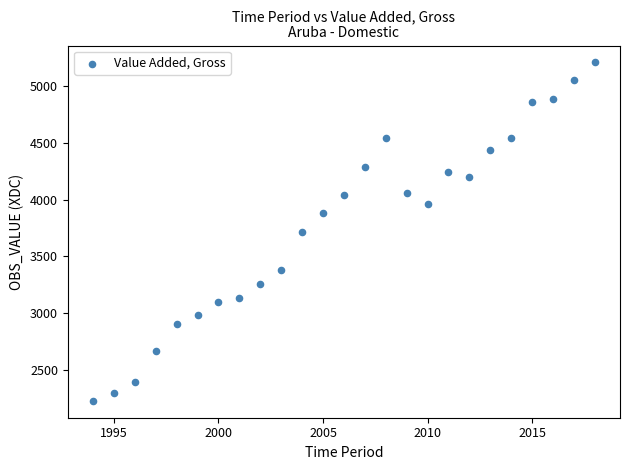

What is the range of Y values (max minus min)?

2985.6